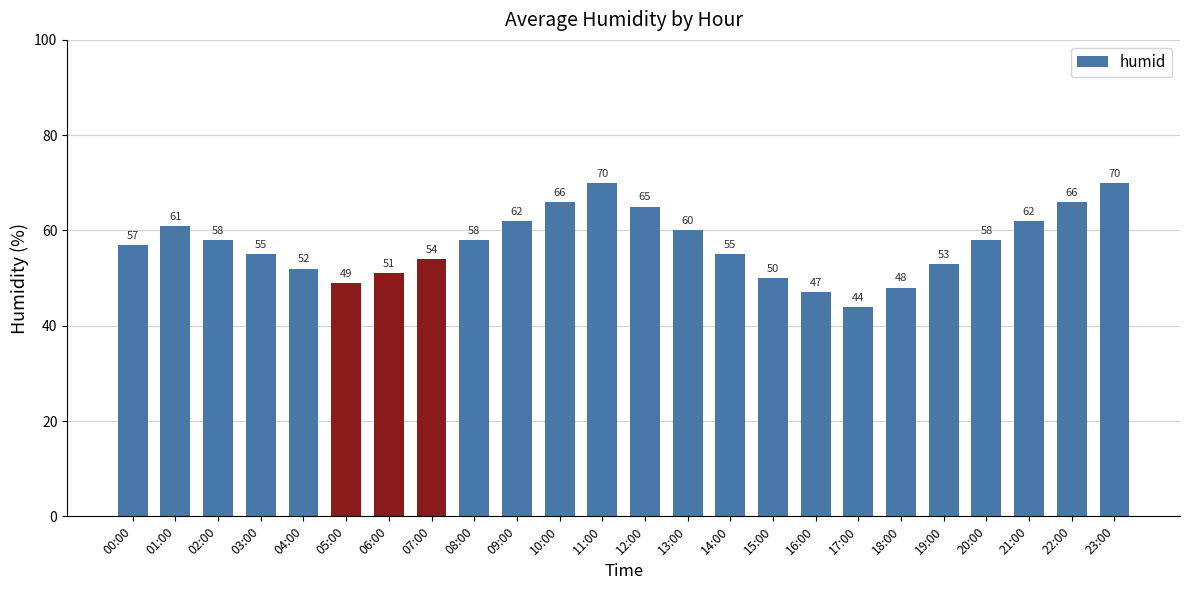

At which label is the value closest to 57?

00:00